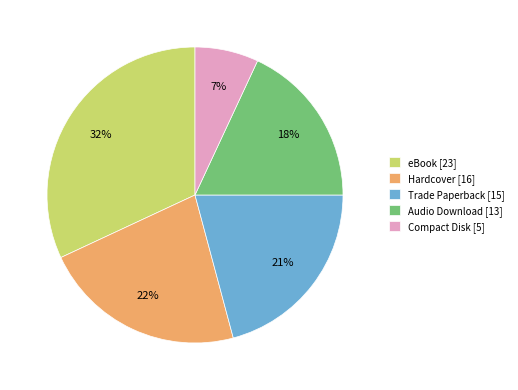

Which has a higher value, Compact Disk or eBook?

eBook